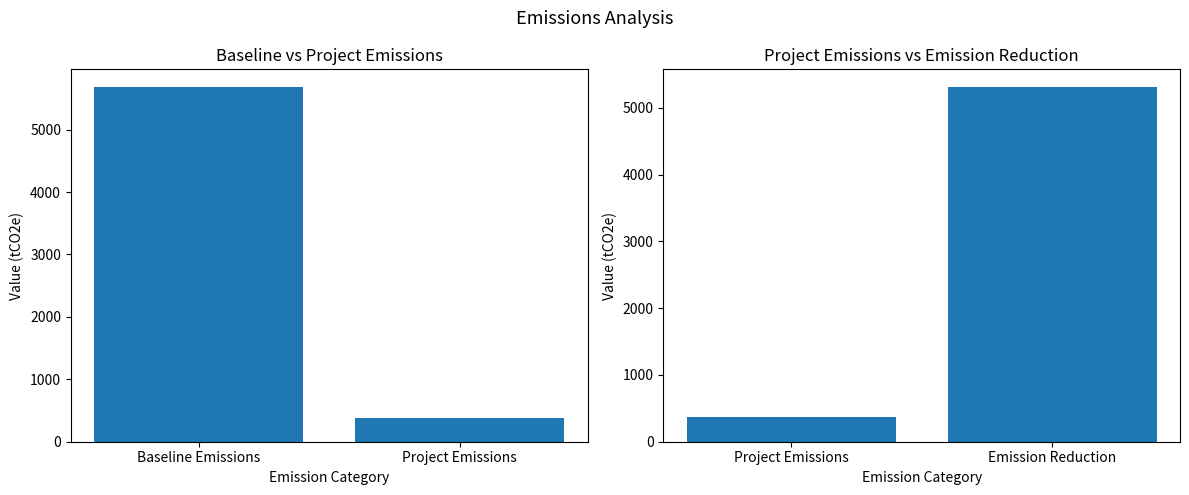

The Baseline vs Project Emissions series shows 649.2 at Project Emissions. True or false?

False